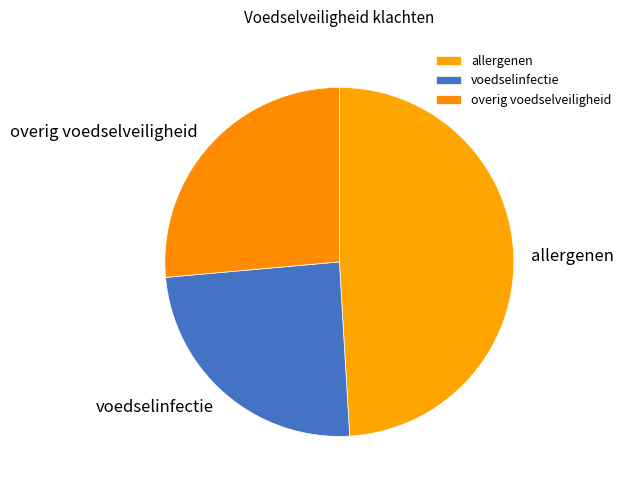

Combined, do allergenen and overig voedselveiligheid account for over 50%?

Yes